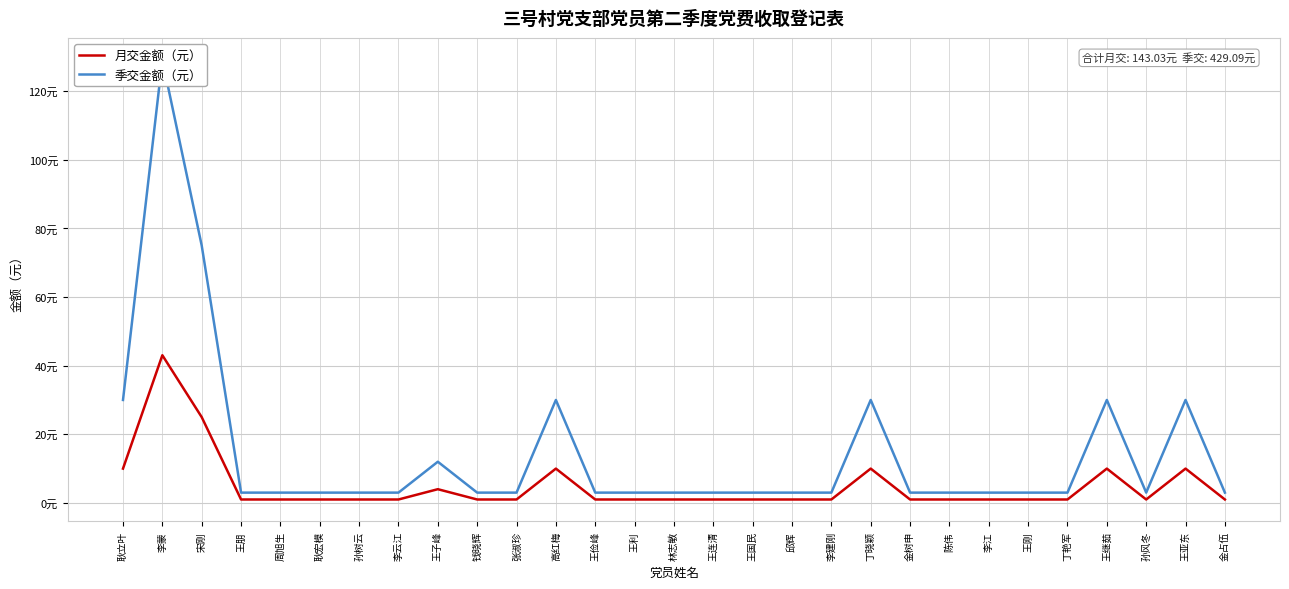

At which category does 季交金额（元） reach its first local peak?

李蒙